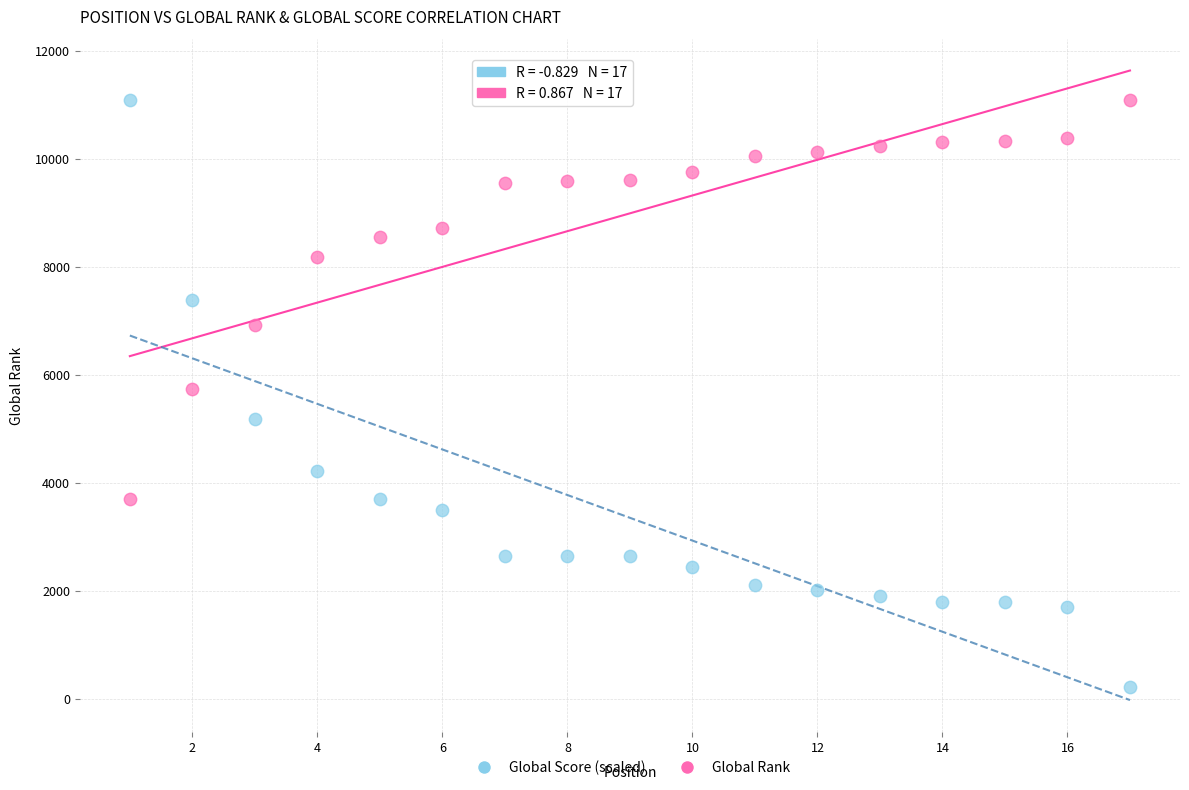

Which series has the largest Y range (max minus min)?

Global Score (scaled)